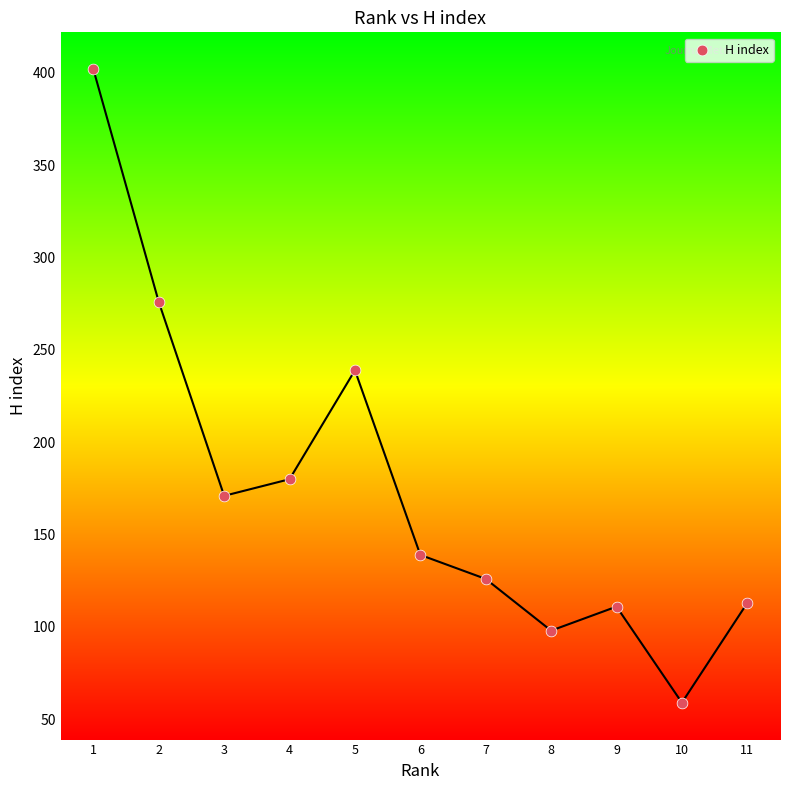

What Y value in the scatter plot is closest to 230?

239